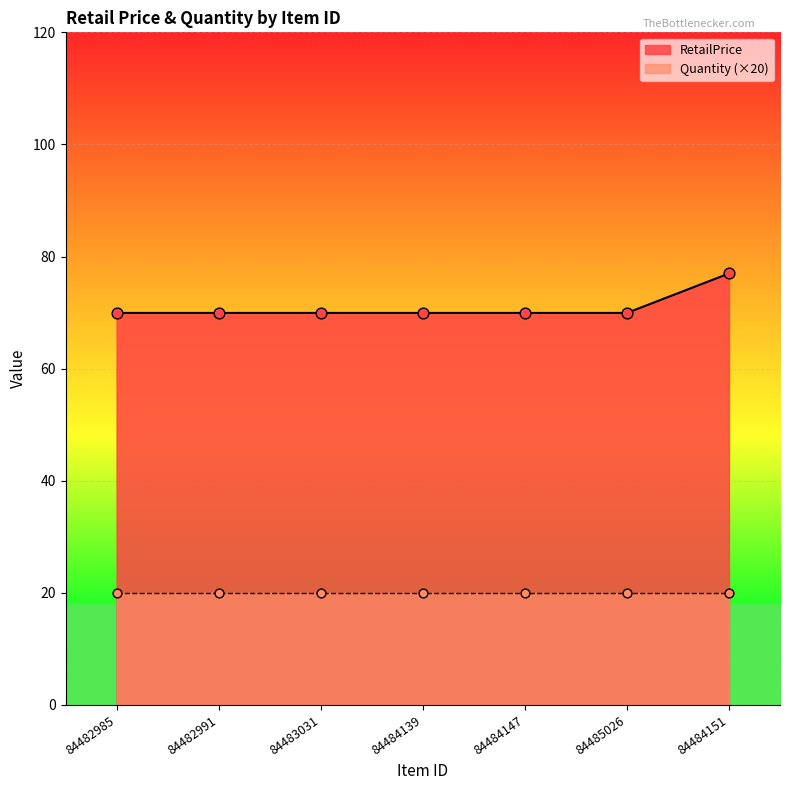

Between 84482991 and 84484139, which is larger?

84482991